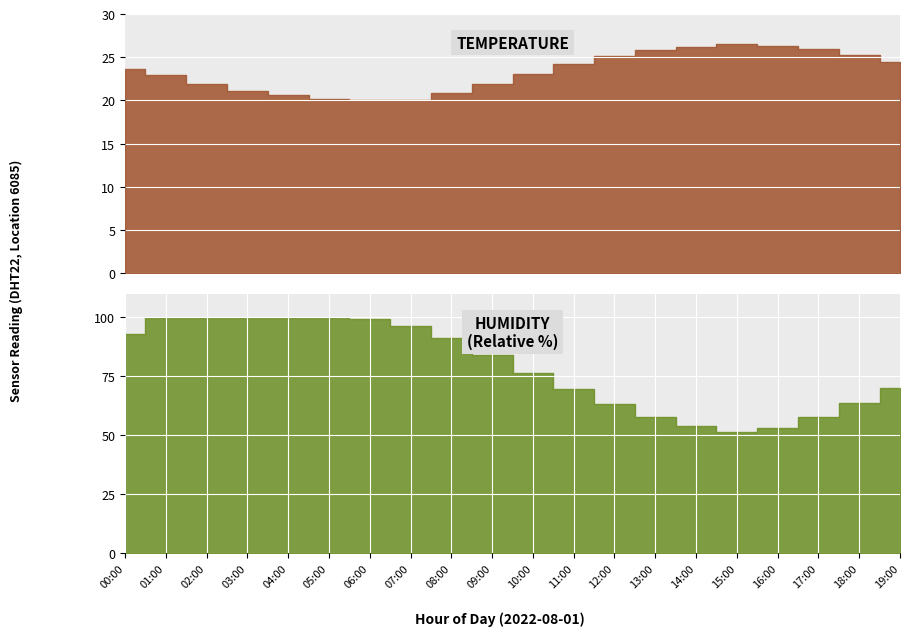

Reading left to right, extract all data points from this chart.

temperature: 23.6	22.9	21.9	21.1	20.6	20.2	20.0	20.1	20.8	21.9	23.1	24.2	25.1	25.8	26.2	26.5	26.3	25.9	25.2	24.5
humidity: 93.1	99.9	99.9	99.9	99.9	99.8	99.2	96.5	91.3	84.2	76.5	69.8	63.2	57.9	54.1	51.3	53.2	57.8	63.5	70.2